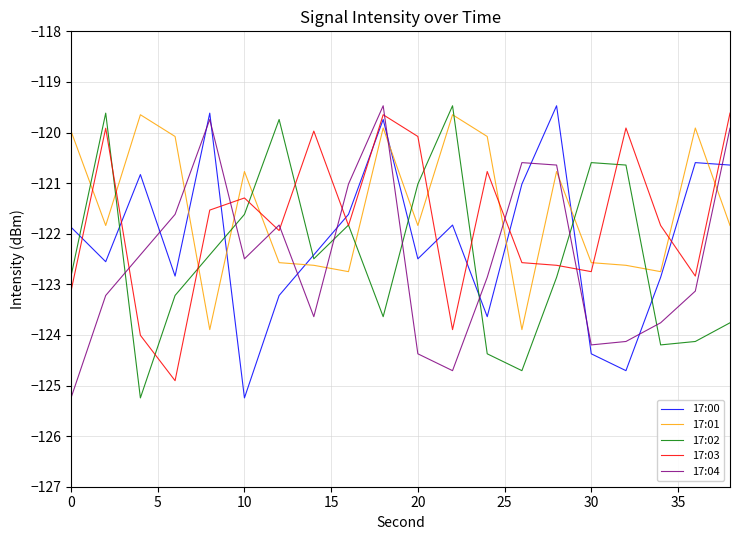

What is the difference between the second highest and second lowest values in the 17:04 series?

5.0